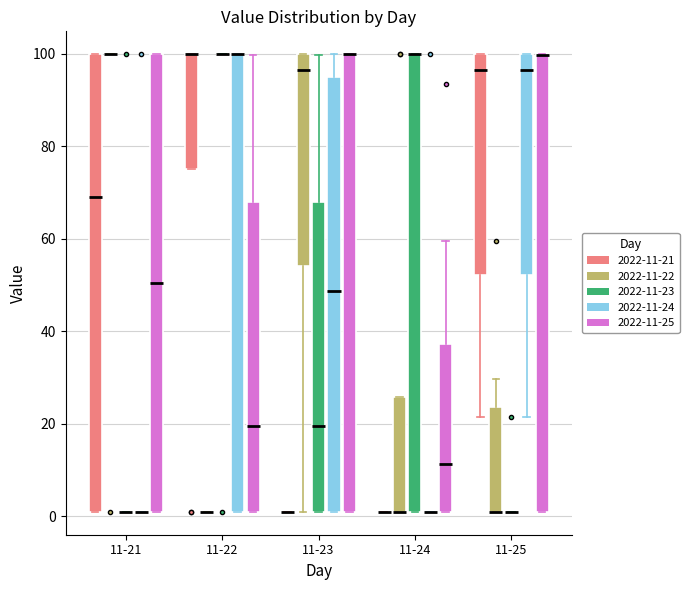

Where is the lower edge of the box for 11-25 (2022-11-22) on the y-axis? The values are not printed on the chart, so give them approximately, as read against the axis.

2